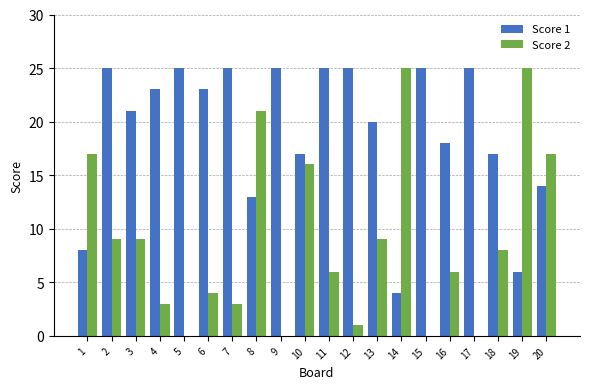

What are all the series names shown in the legend?

Score 1, Score 2